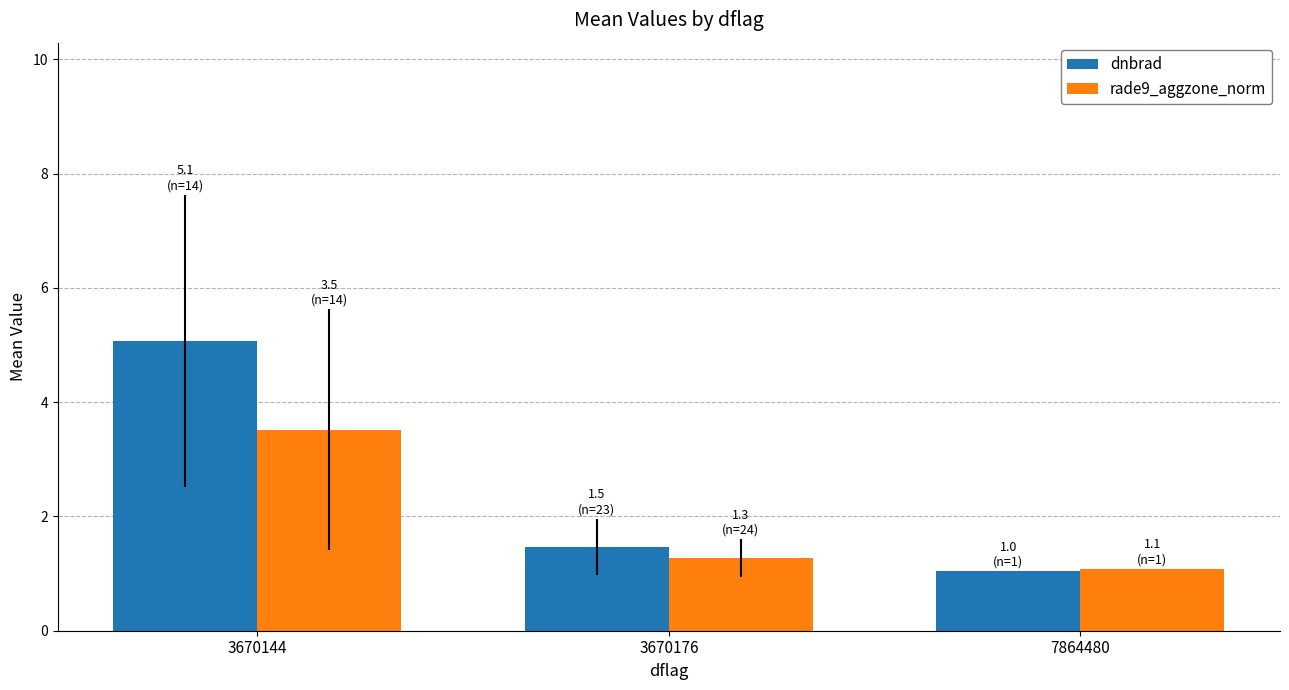

What is the difference between the dnbrad values at 3670144 and 3670176?

3.6